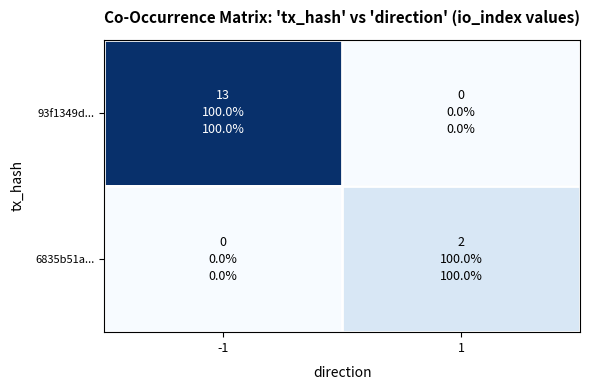

Rank the series at -1 from lowest to highest value.

6835b51a..., 93f1349d...